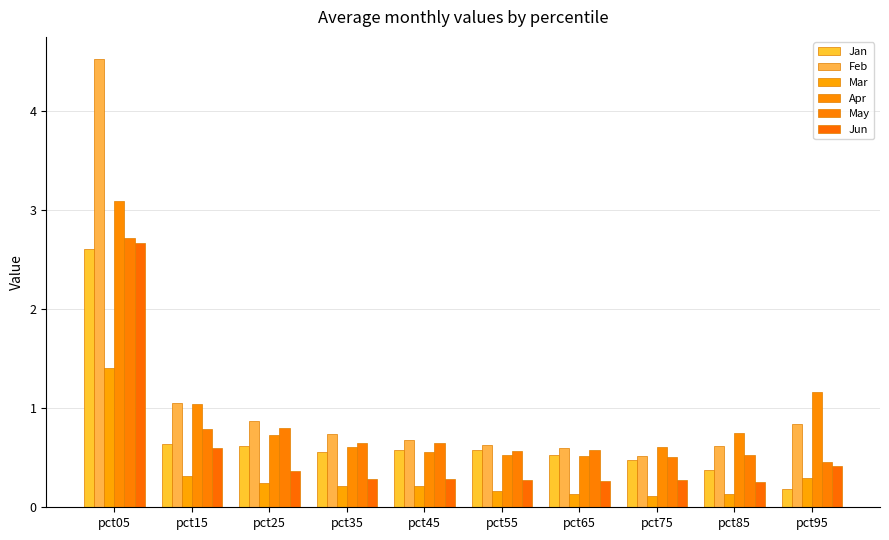

What is the difference between the second highest and second lowest values in the Mar series?

0.2